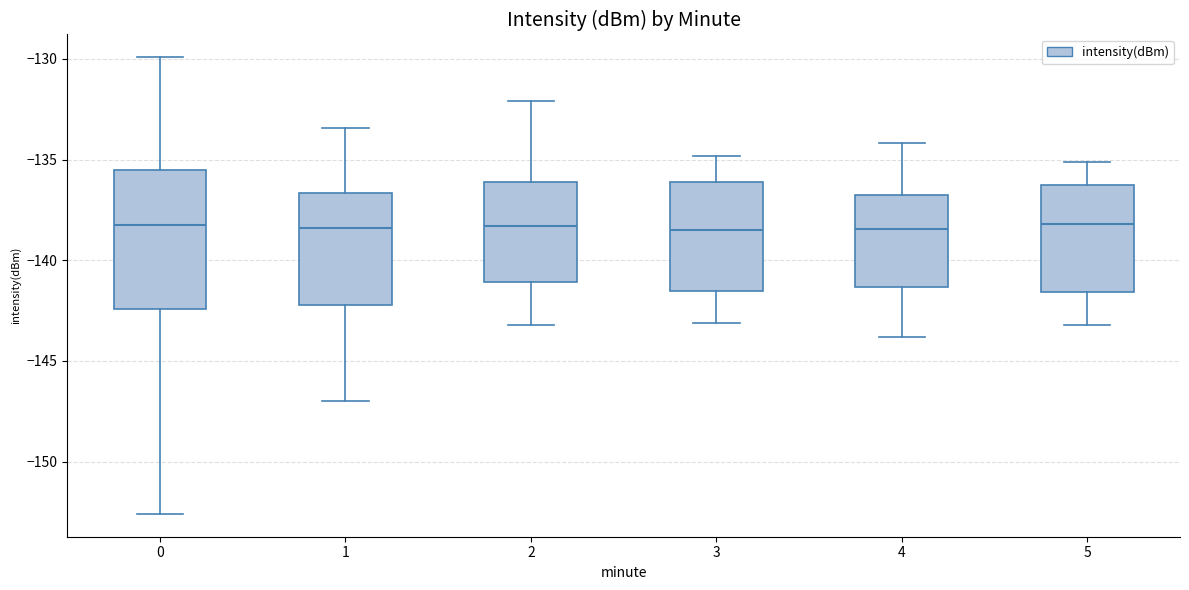

Where is the upper edge of the box at x = 5 on the y-axis? The values are not printed on the chart, so give them approximately, as read against the axis.

-136.0